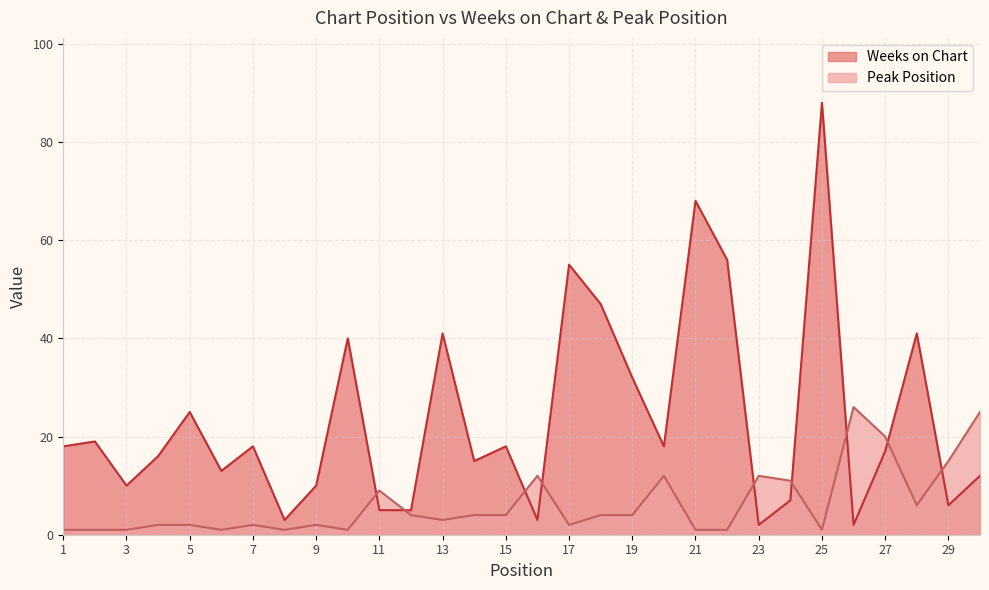

Is it true that Peak Position equals 0 at 3?

False